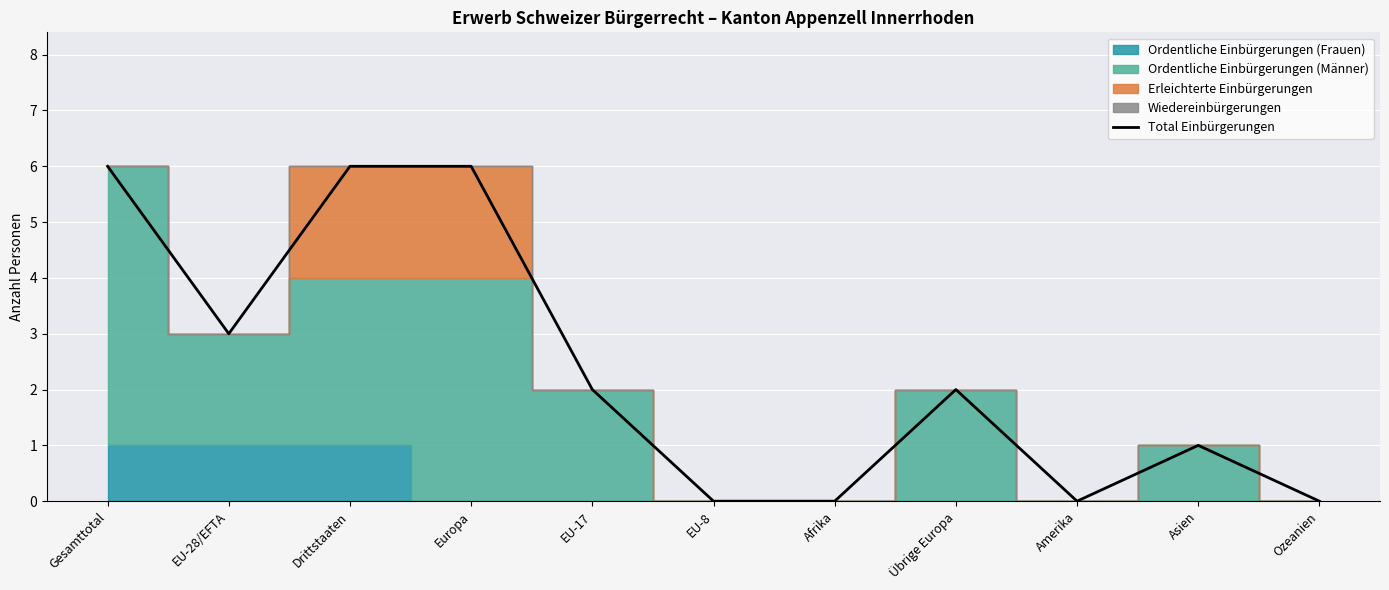

Rank the categories by value from highest to lowest.

Gesamttotal, Drittstaaten, Europa, EU-28/EFTA, EU-17, Übrige Europa, Asien, EU-8, Afrika, Amerika, Ozeanien